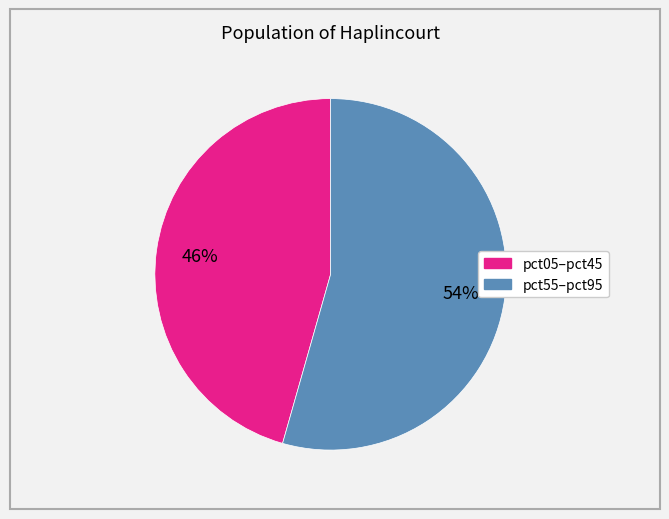

Is there a majority slice in this chart?

Yes